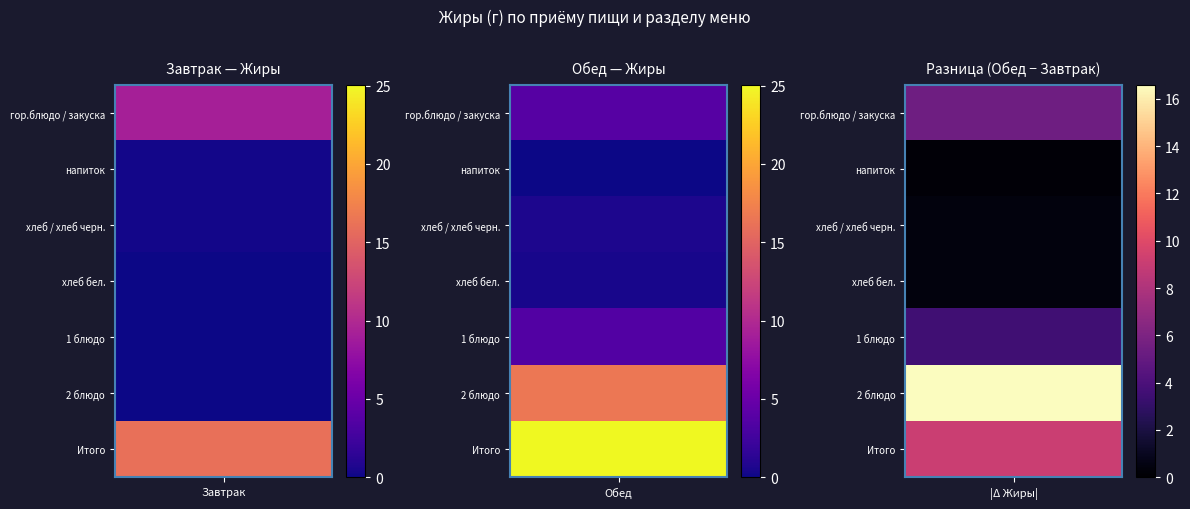

At напиток, list the series in order from largest to smallest.

Завтрак, Обед